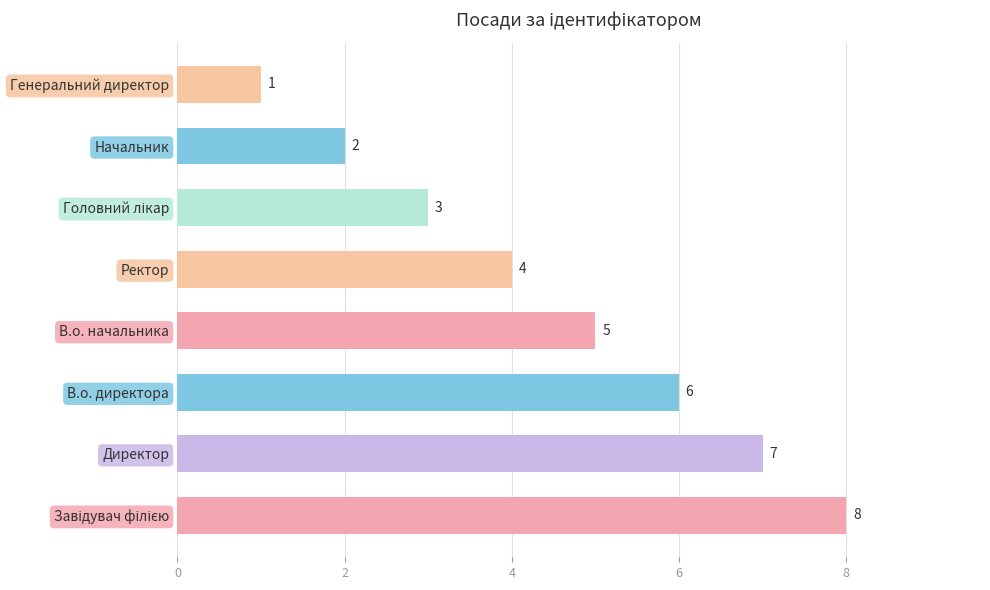

What is the difference between the maximum and minimum values?

7